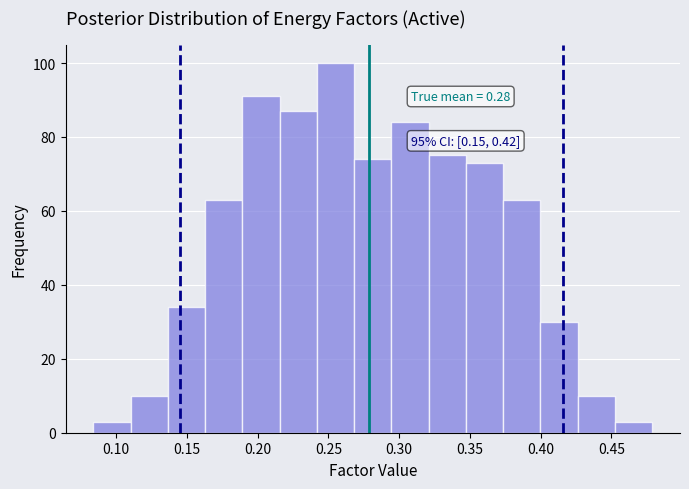

Which range on the x-axis has the tallest bar?

0.240 to 0.270